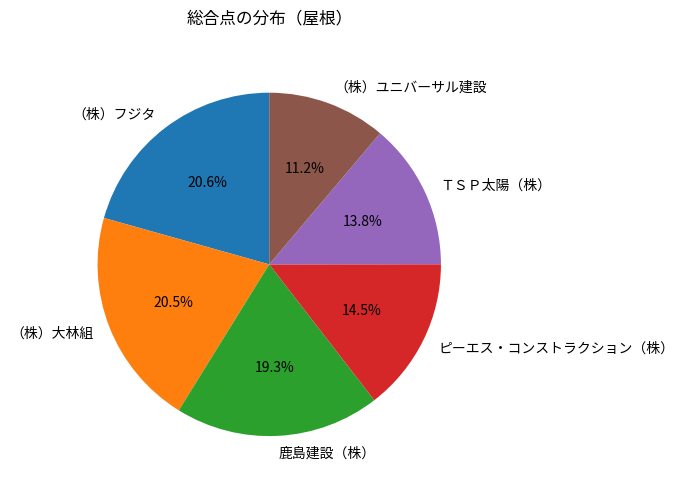

Is there a majority slice in this chart?

No